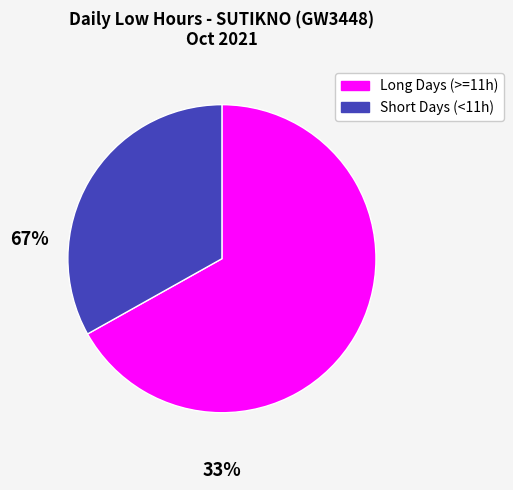

Is the sum of Long Days (>=11h) and Short Days (<11h) greater than half?

Yes